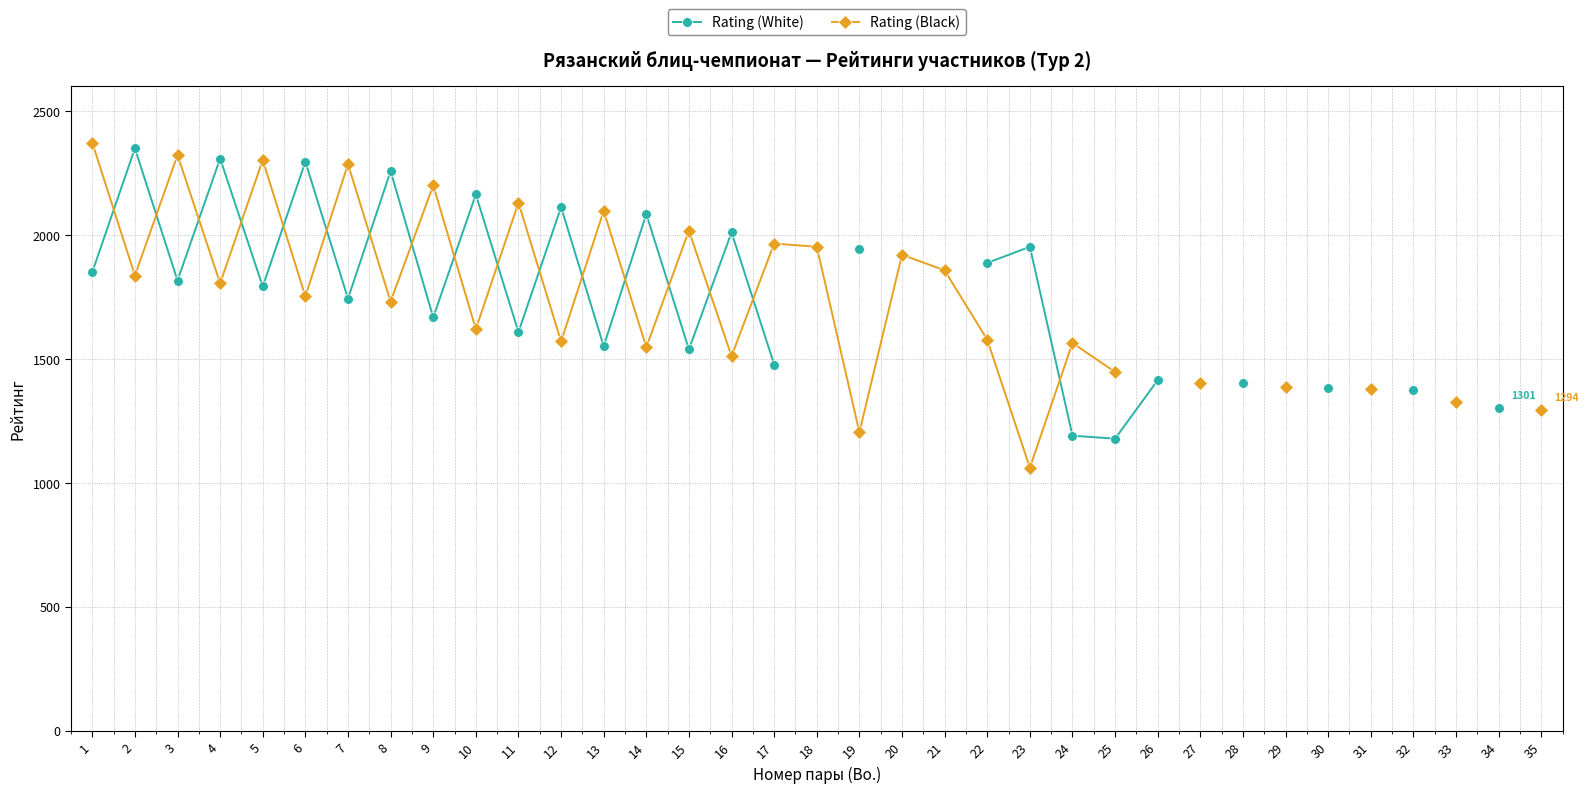

What is the total value across all series at 24?

2754.0